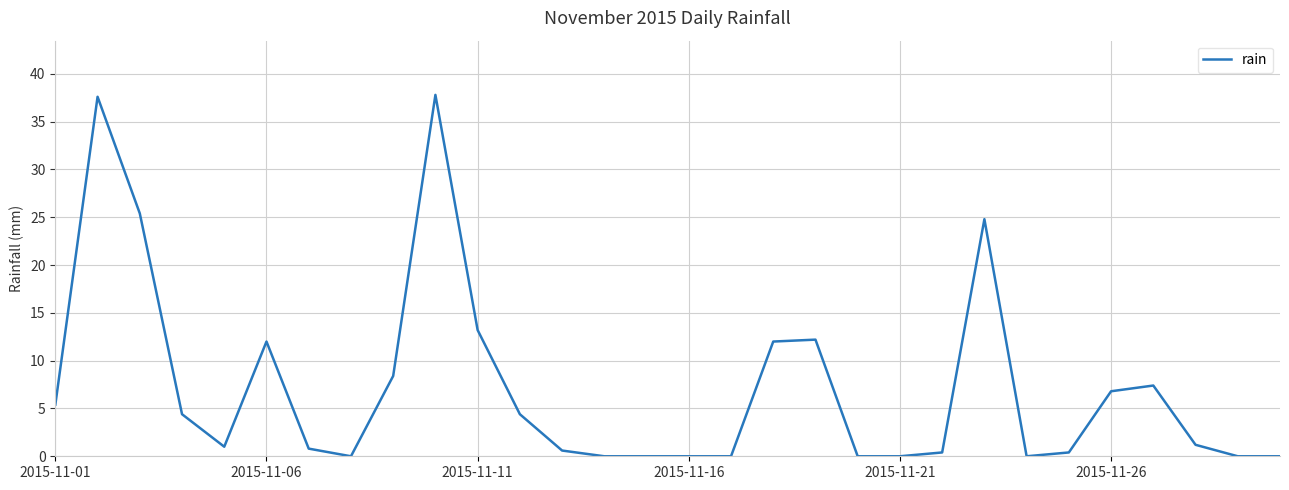

Count the number of data series in this chart.

1